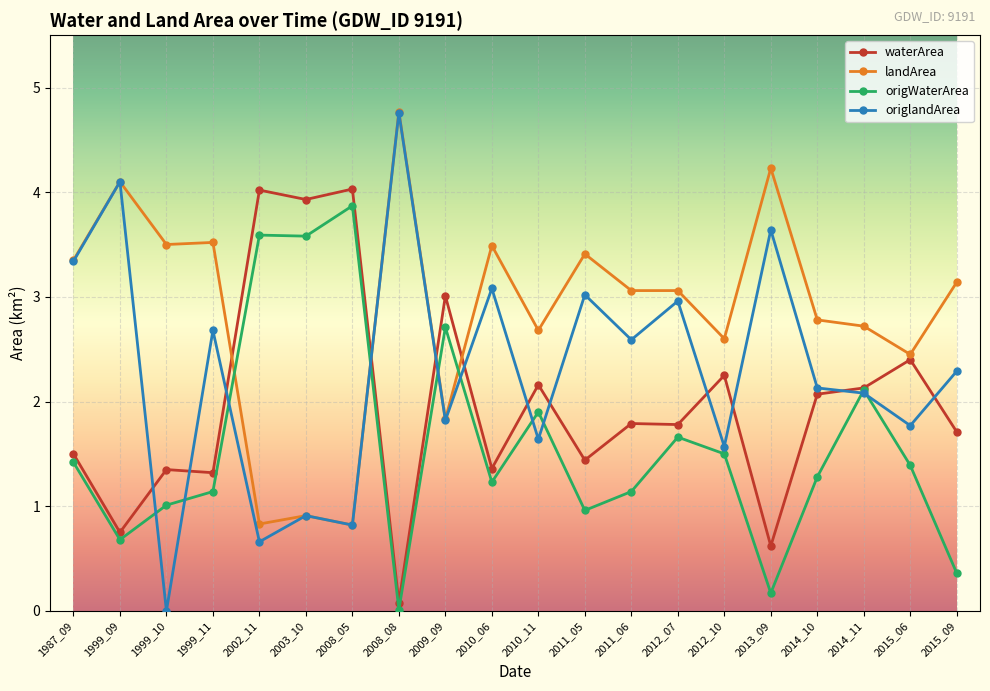

The waterArea series shows 0.9 at 2015_06. True or false?

False